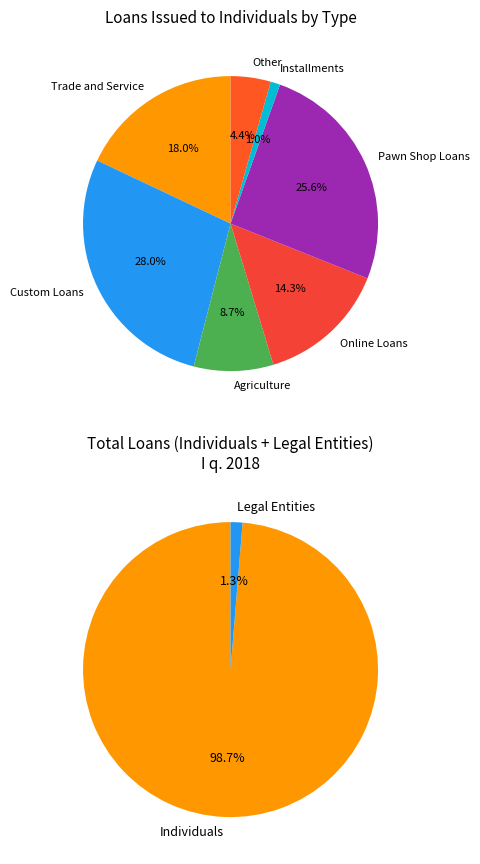

To the nearest percent, what is the average slice percentage?

14%